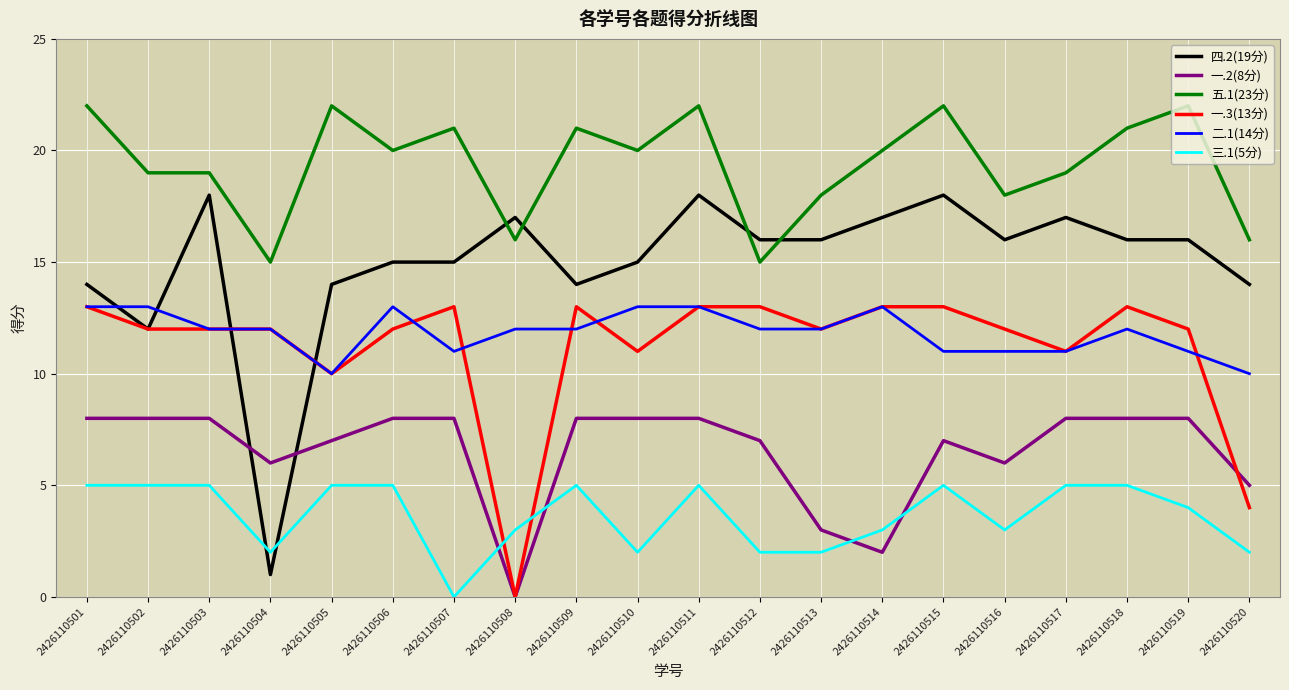

What is the highest value of the 四.2(19分) series?

18